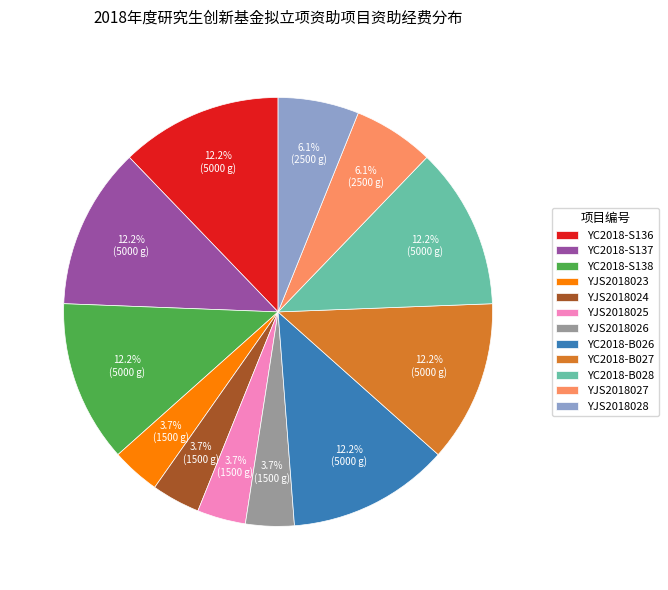

Is it true that YC2018-S138 is 12% of the pie?

True